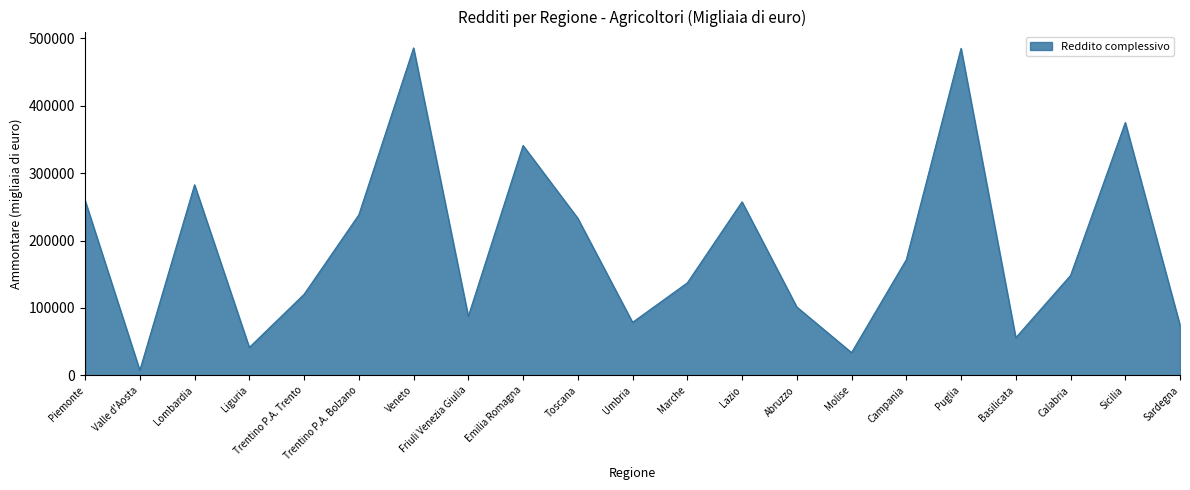

Is it true that the value at Veneto is 174630?

False